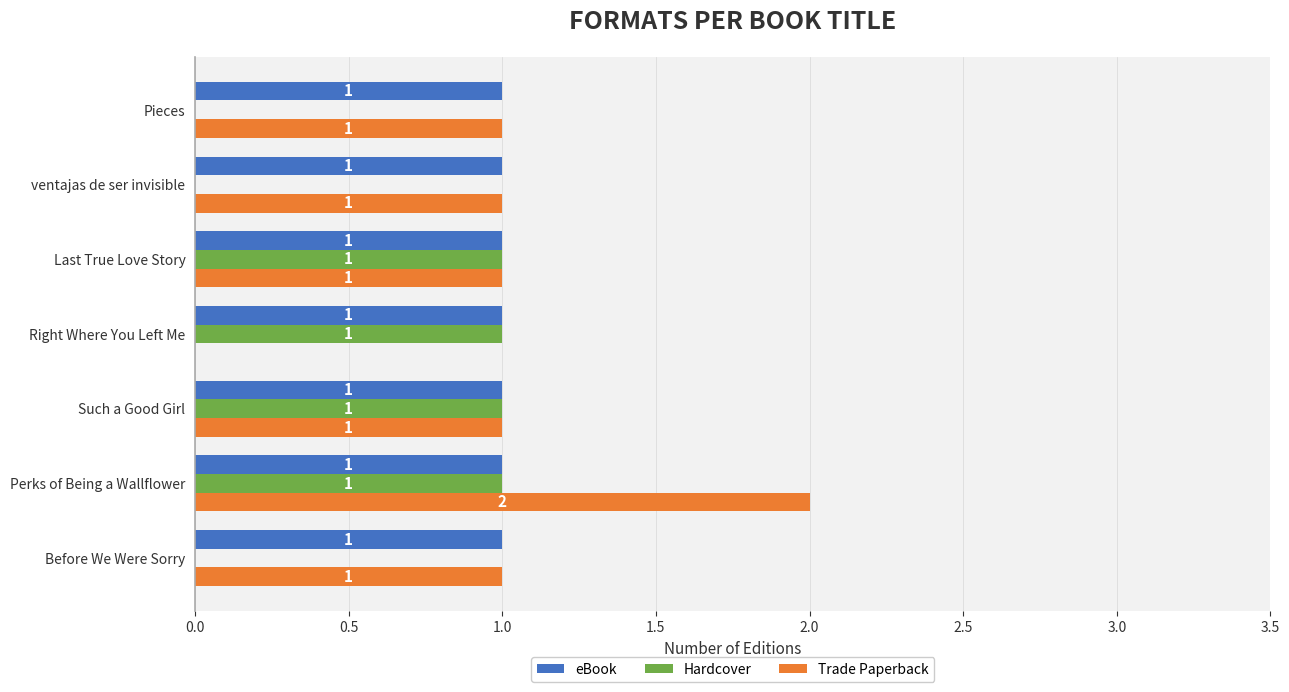

Between Perks of Being a Wallflower and Last True Love Story, which series saw the biggest shift?

Trade Paperback